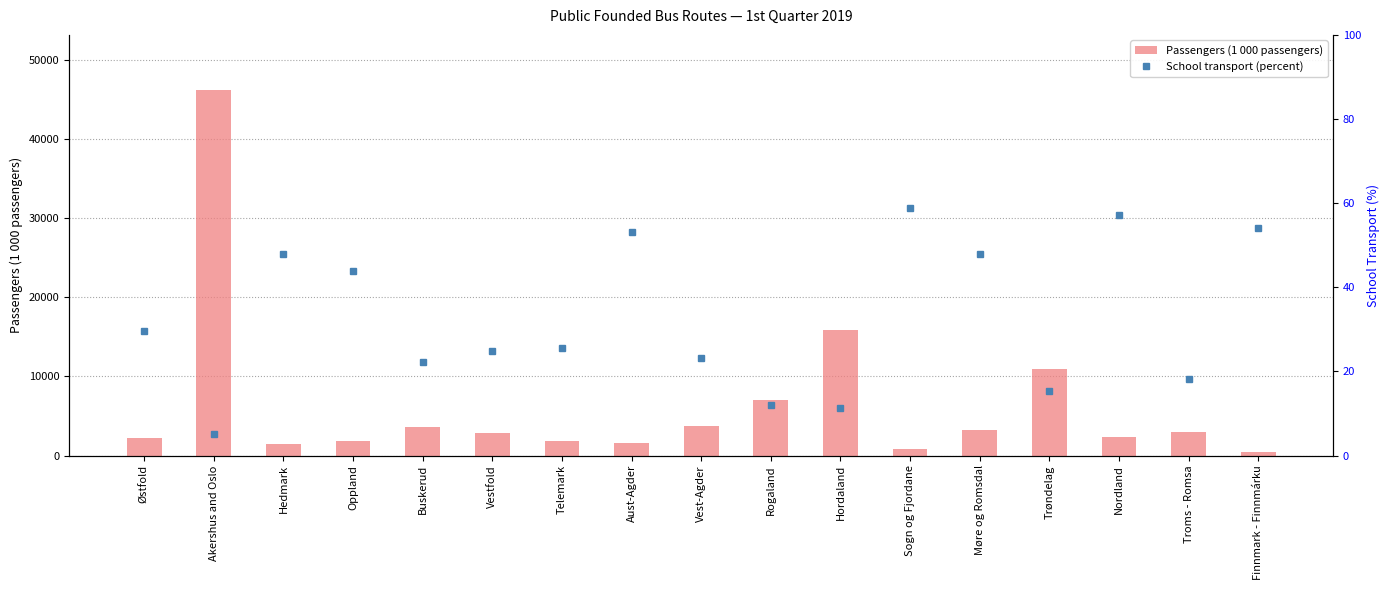

Which has a higher value, Akershus and Oslo or Møre og Romsdal?

Akershus and Oslo